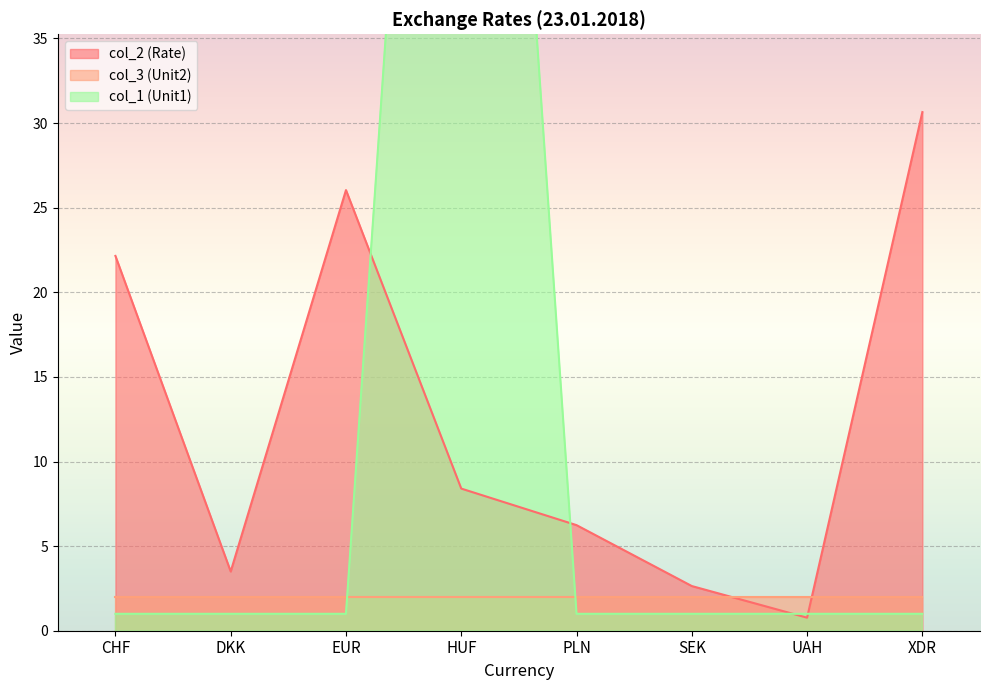

What is the spread (max minus min) of values at XDR?

29.6